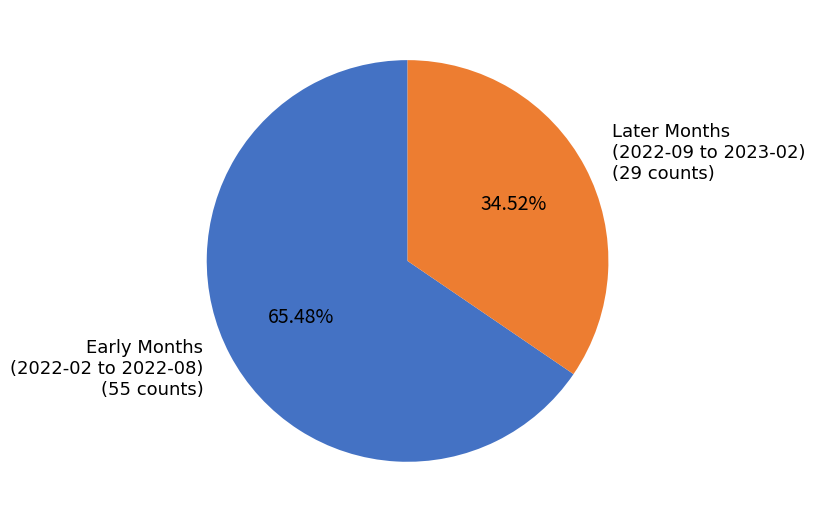

Combined, do Early Months (2022-02 to 2022-08) and Later Months (2022-09 to 2023-02) account for over 50%?

Yes